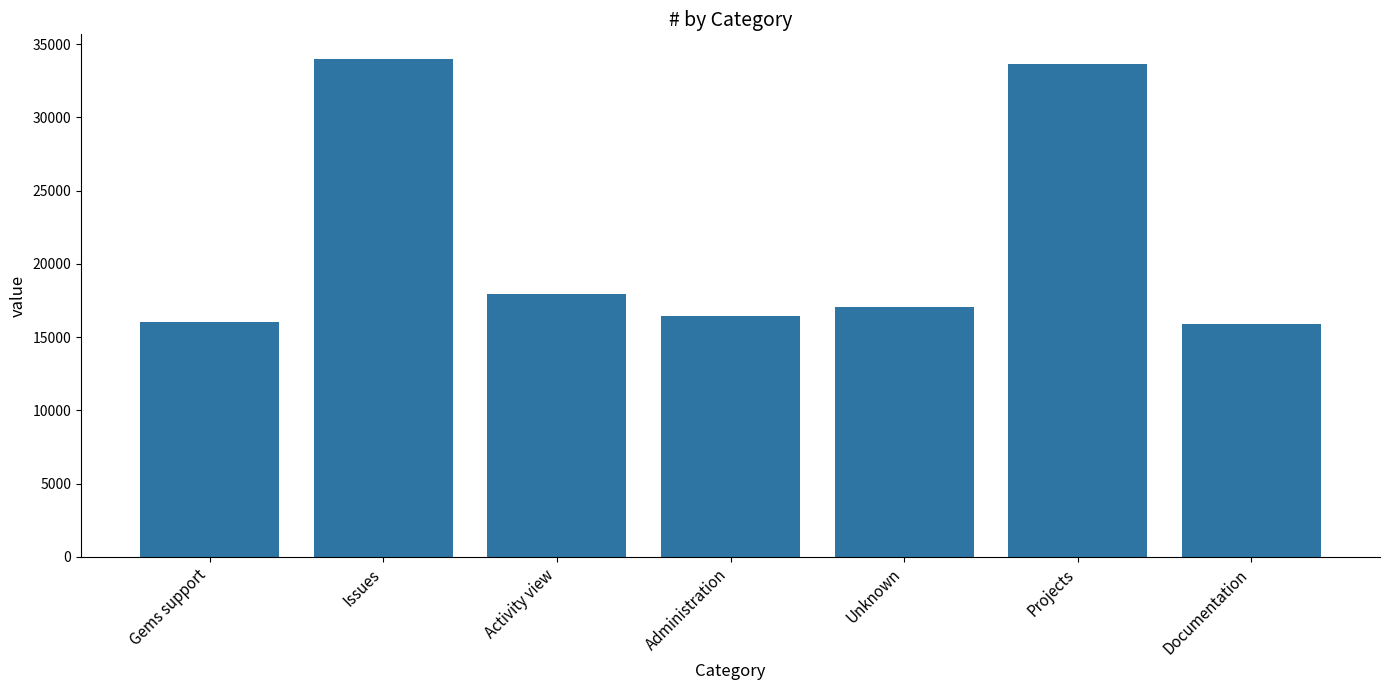

What is the ratio of the value at Unknown to the value at Documentation?

1.1